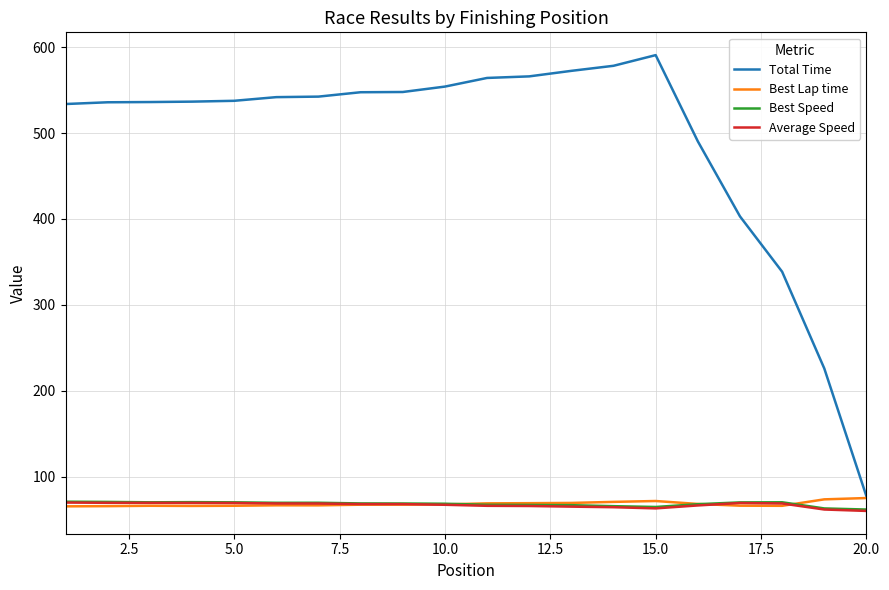

Which series has the largest total across all categories?

Total Time